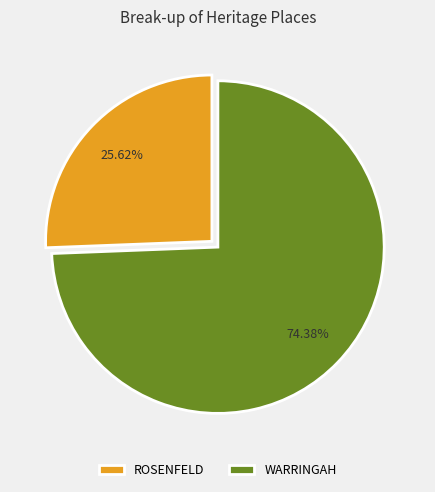

The ROSENFELD slice represents 26% of the pie. True or false?

True